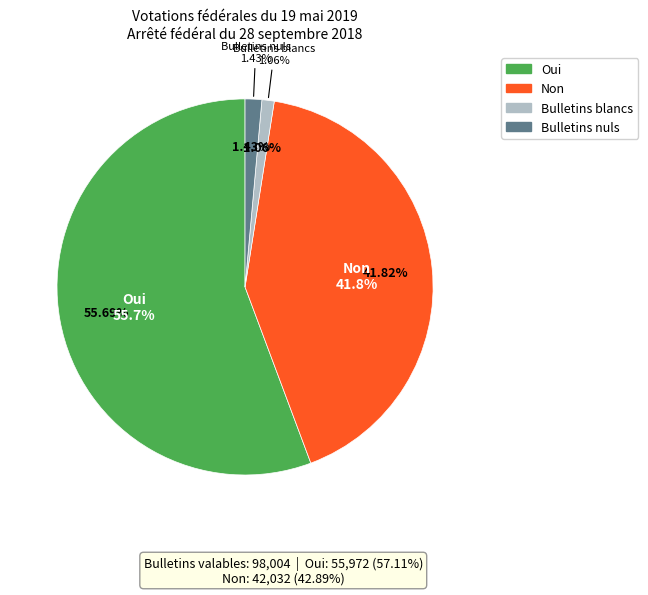

Which category has the biggest portion of the pie?

Oui